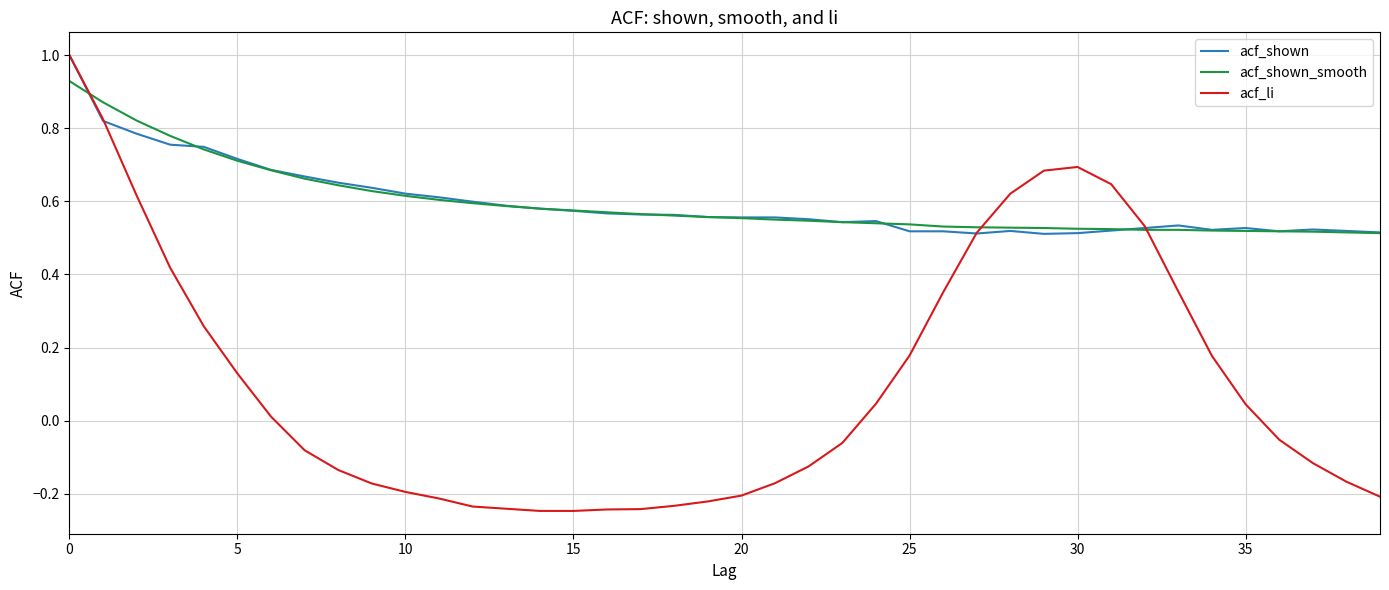

What is the maximum value shown in the chart?

1.0